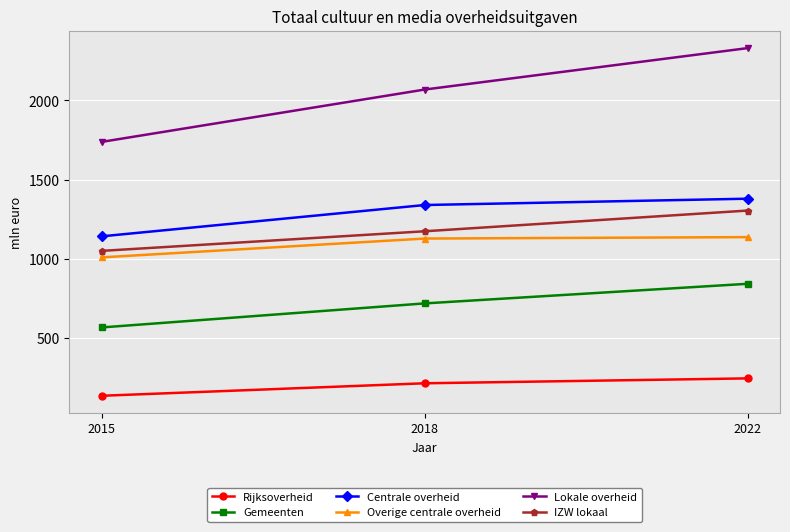

True or false: Gemeenten has a value of 1010 at 2018.

False